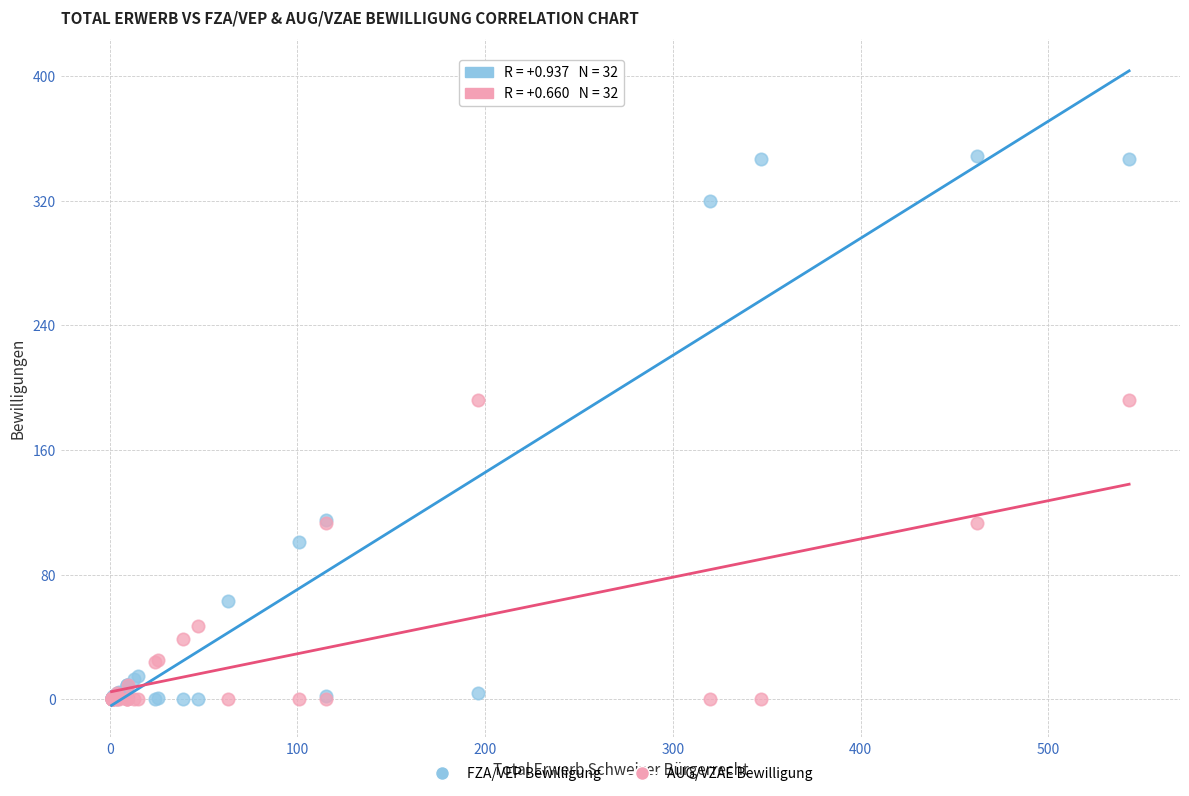

In the AUG/VZAE Bewilligung series, what Y value is closest to 96?

113